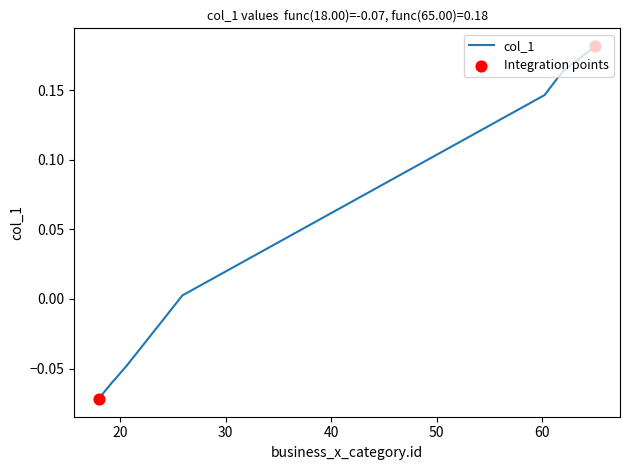

What is the difference between the maximum and minimum values?

0.3